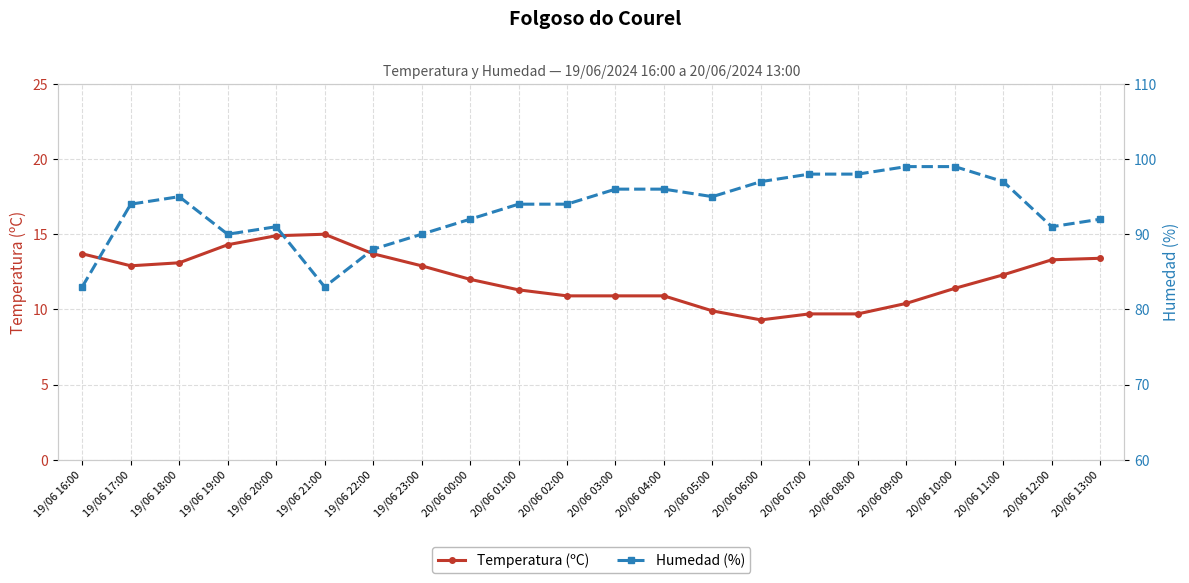

True or false: Temperatura (ºC) and Humedad (%) intersect in this chart.

False